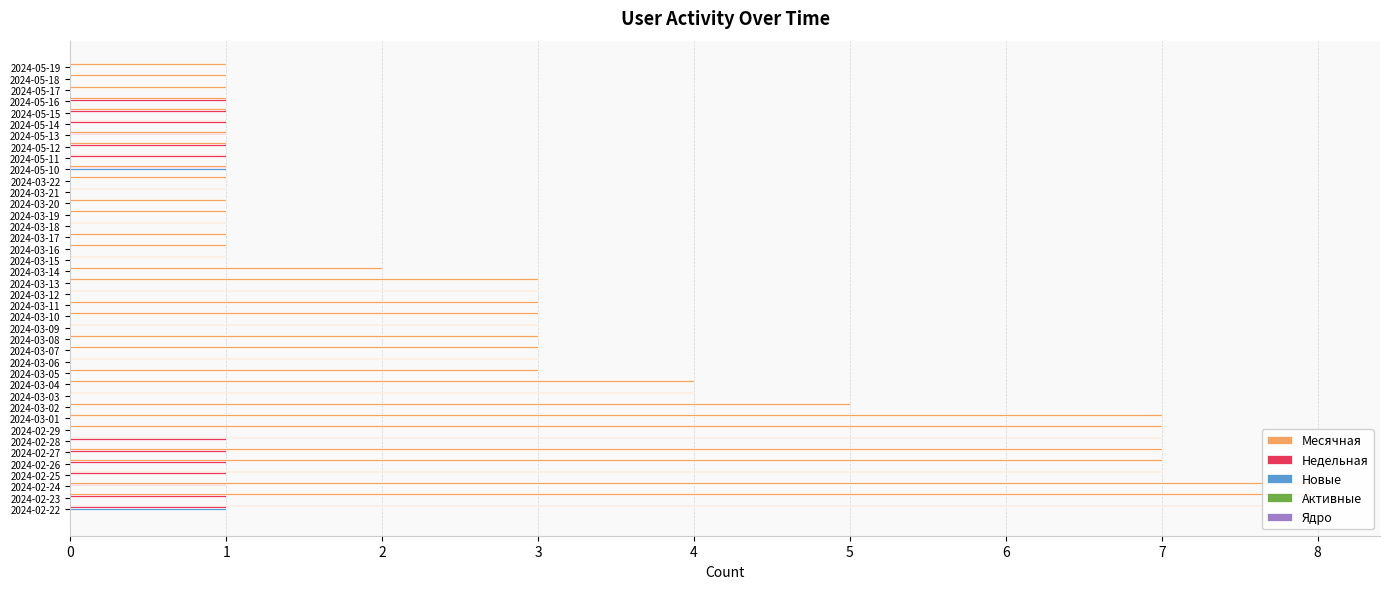

How many Новые values are between 0 and 1?

40